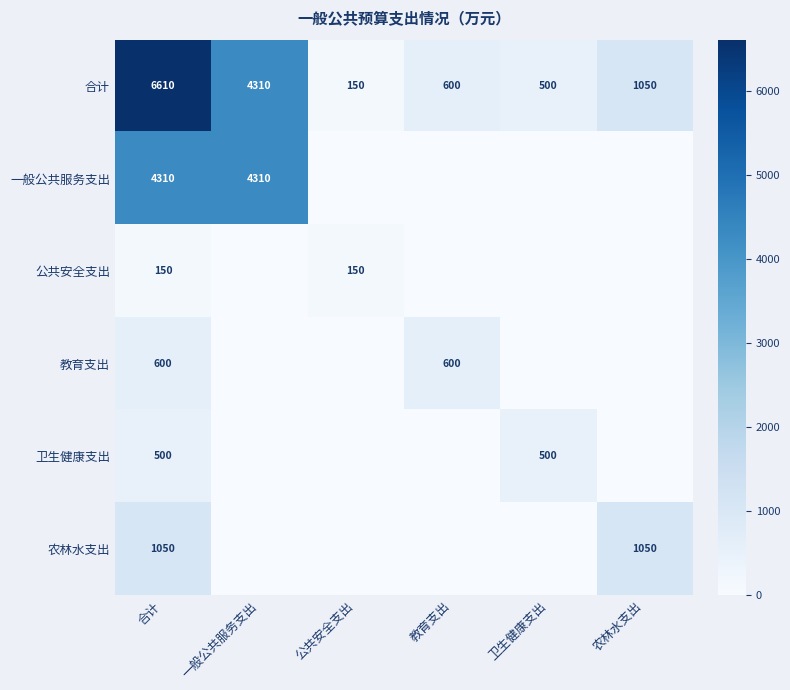

What is the sum of all 合计 values?

13220